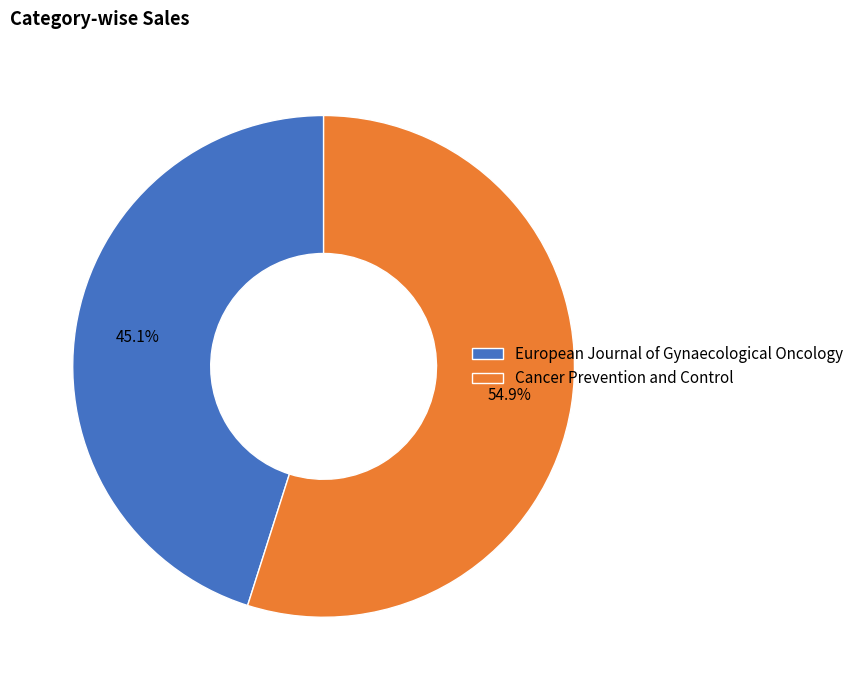

Which slice represents more than half of the pie?

Cancer Prevention and Control